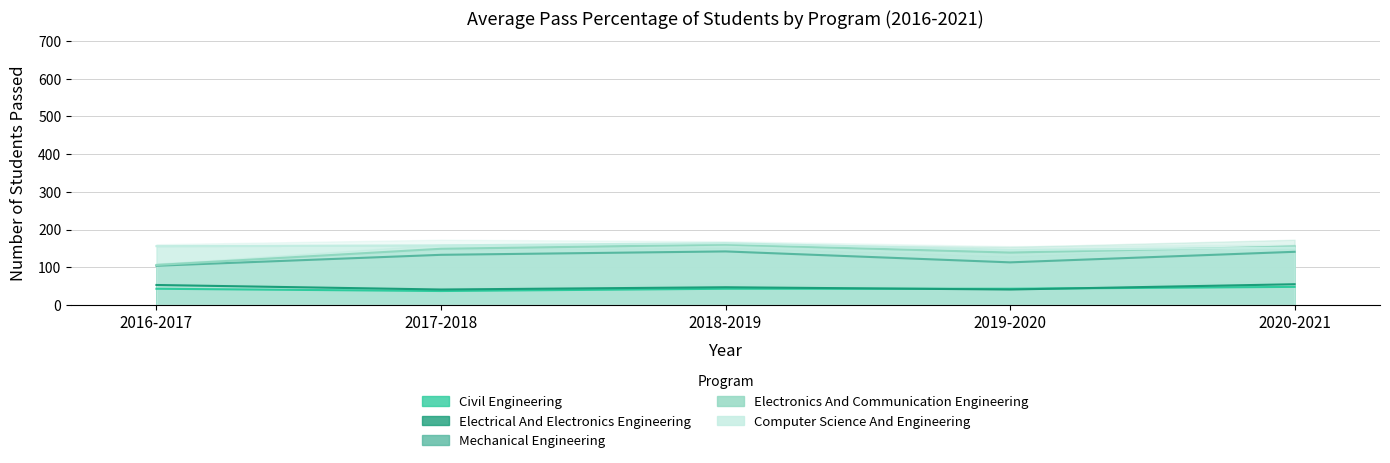

Where does the Computer Science And Engineering series first go above 156?

2017-2018